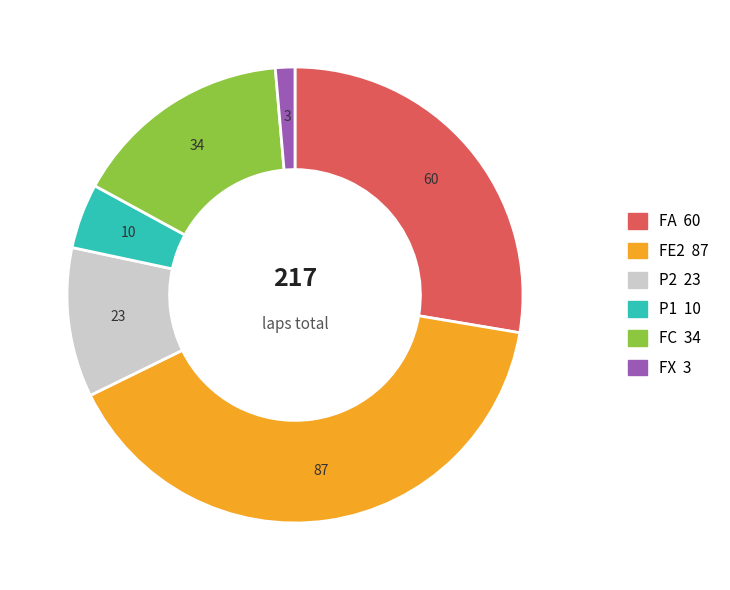

Do FA and FE2 together represent more than half of the pie?

Yes